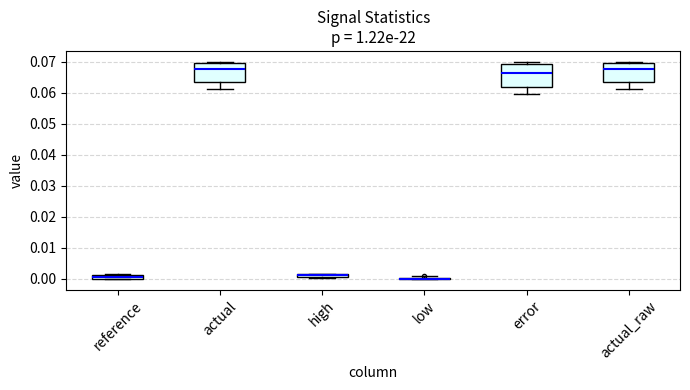

Where does the median line of the box for actual_raw sit on the y-axis? The values are not printed on the chart, so give them approximately, as read against the axis.

0.068